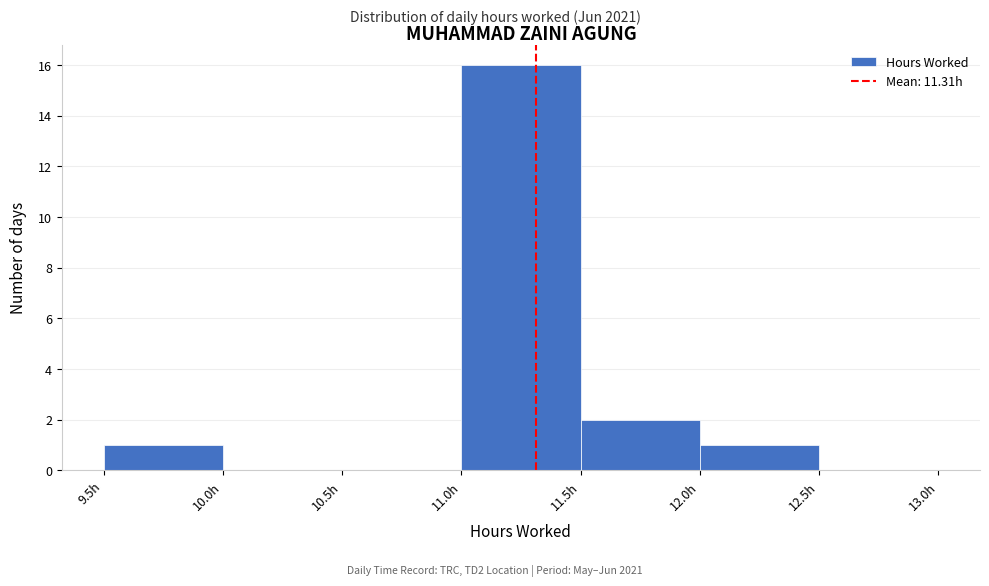

Reading left to right, transcribe this chart: for each bar, give the range it covers on the x-axis and its height. The values are not printed on the chart, so give them approximately, as read against the axis.

9.5 to 10.0: 1
10.0 to 10.5: 0
10.5 to 11.0: 0
11.0 to 11.5: 16
11.5 to 12.0: 2
12.0 to 12.5: 1
12.5 to 13.0: 0